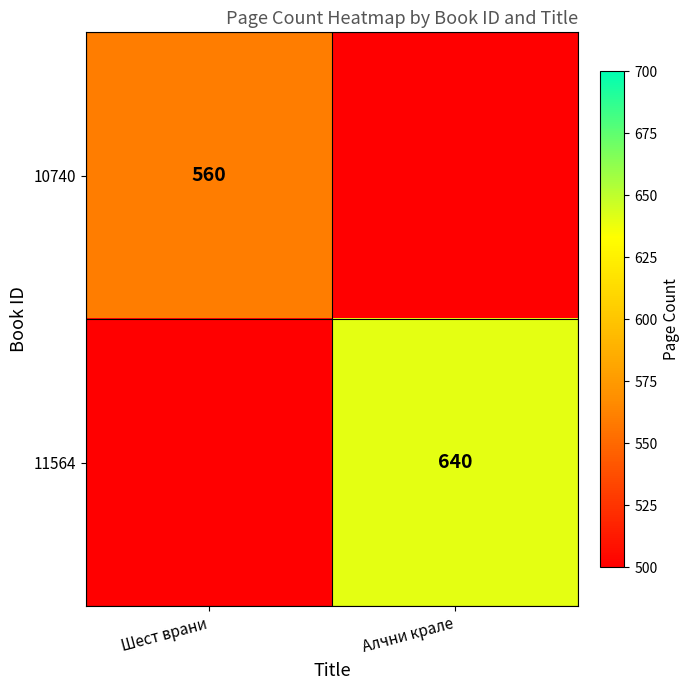

Between Шест врани and Алчни крале, which is larger?

Шест врани